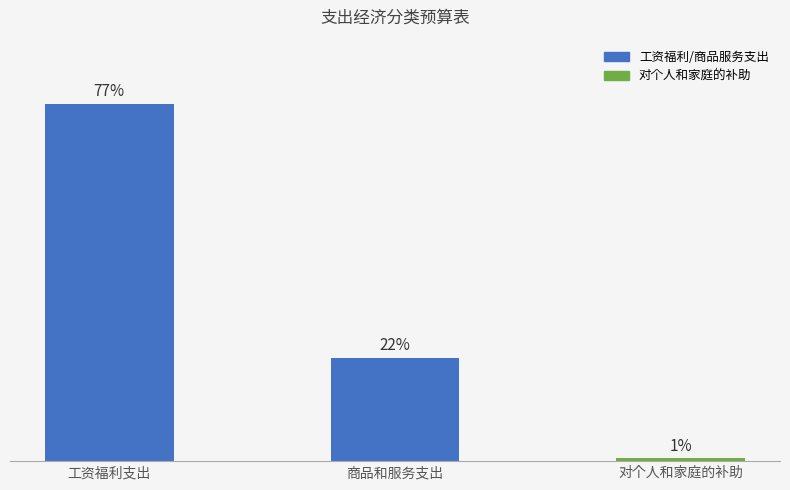

Reading left to right, transcribe all the data shown in this chart.

工资福利支出=77.0	商品和服务支出=22.3	对个人和家庭的补助=0.6